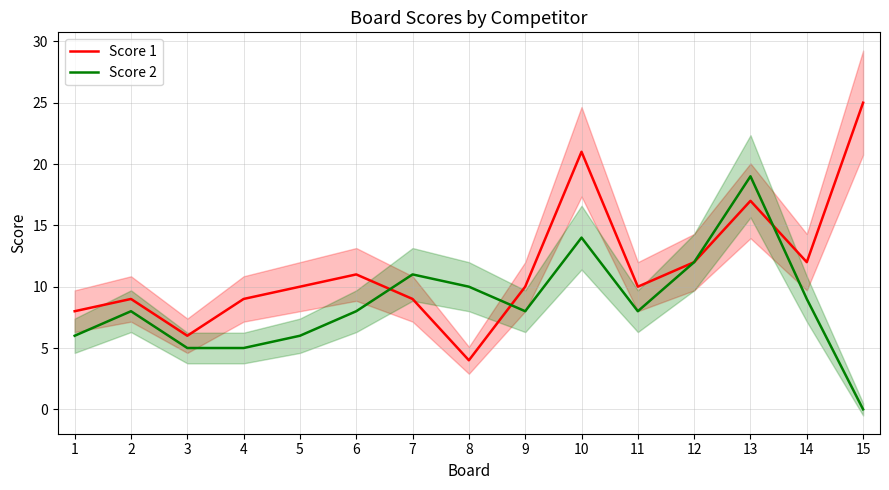

Rank the series at 9 from highest to lowest value.

Score 1, Score 2